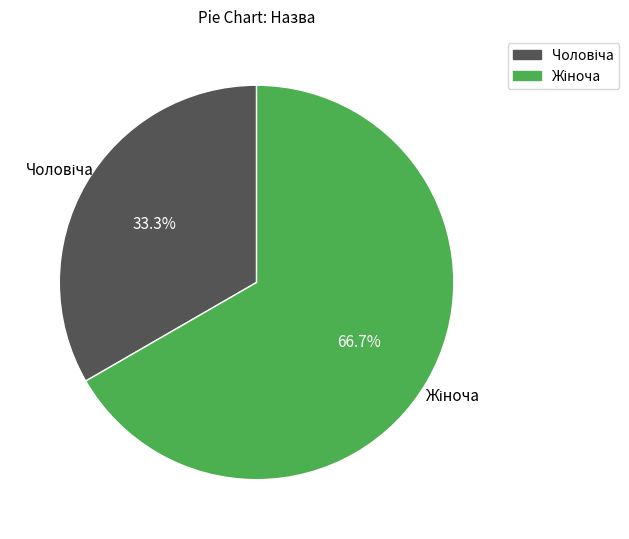

Is there any slice that represents more than half of the pie?

Yes